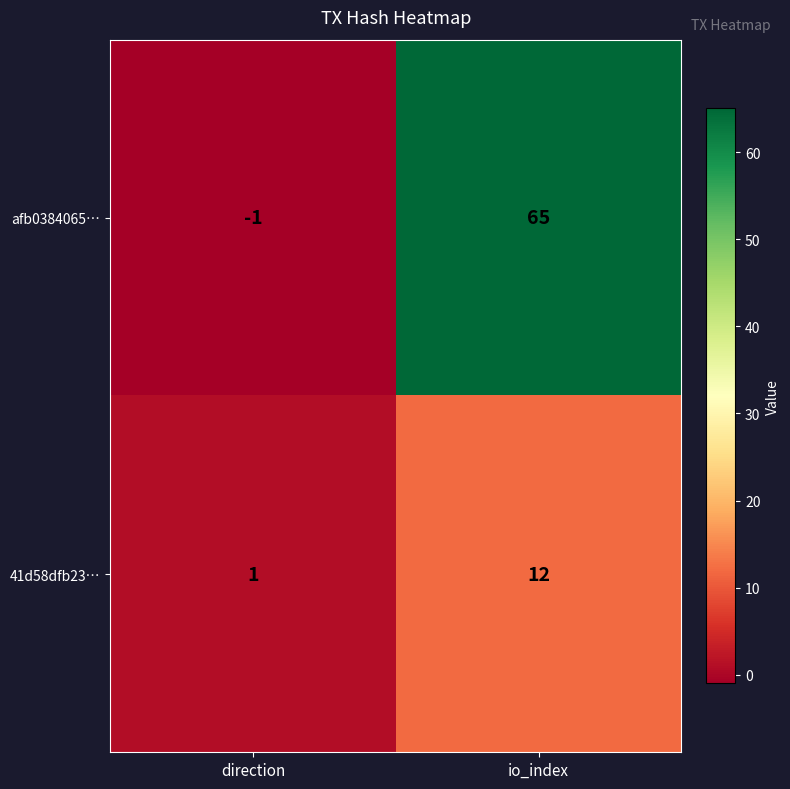

Which series has the widest spread of values?

afb0384065…